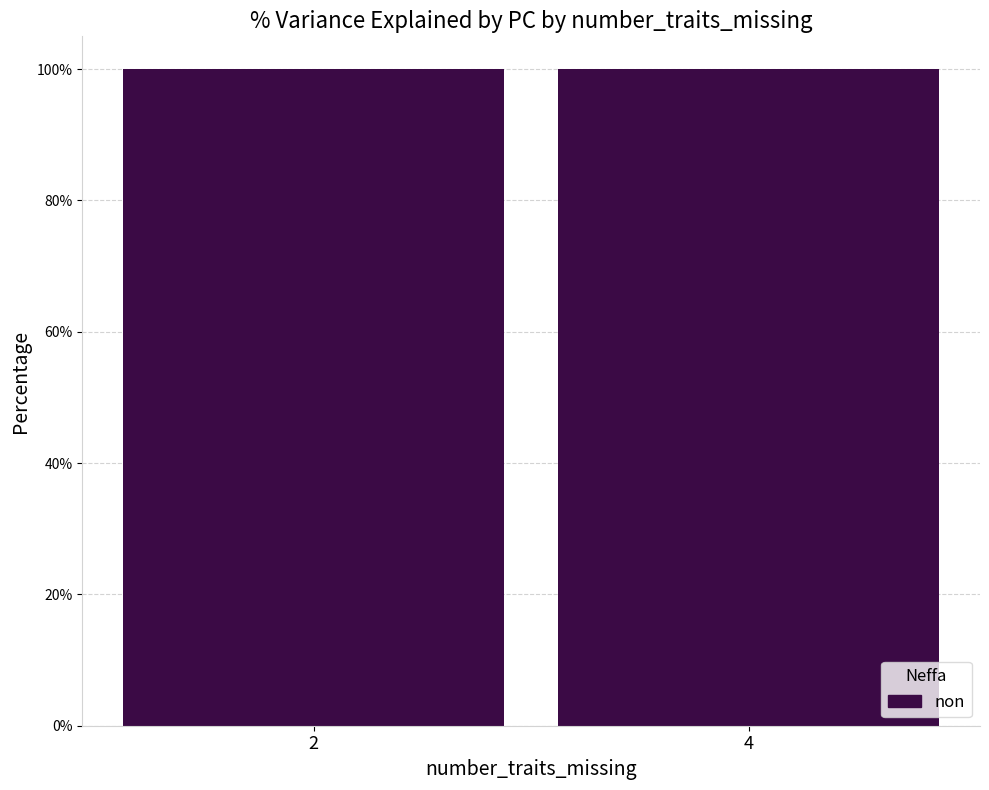

Does the chart contain any negative values?

No